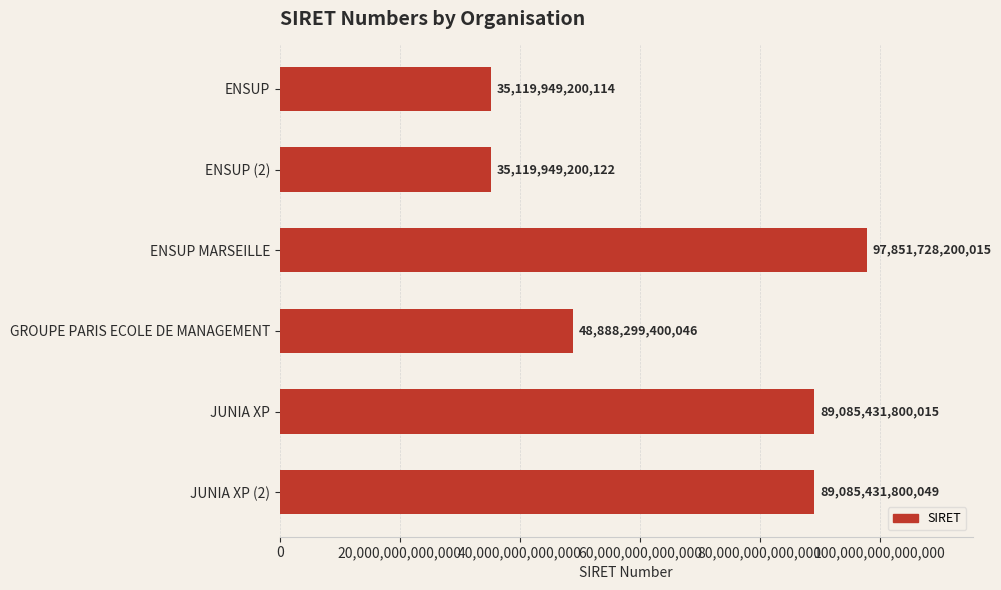

Which has a higher value, ENSUP (2) or JUNIA XP?

JUNIA XP